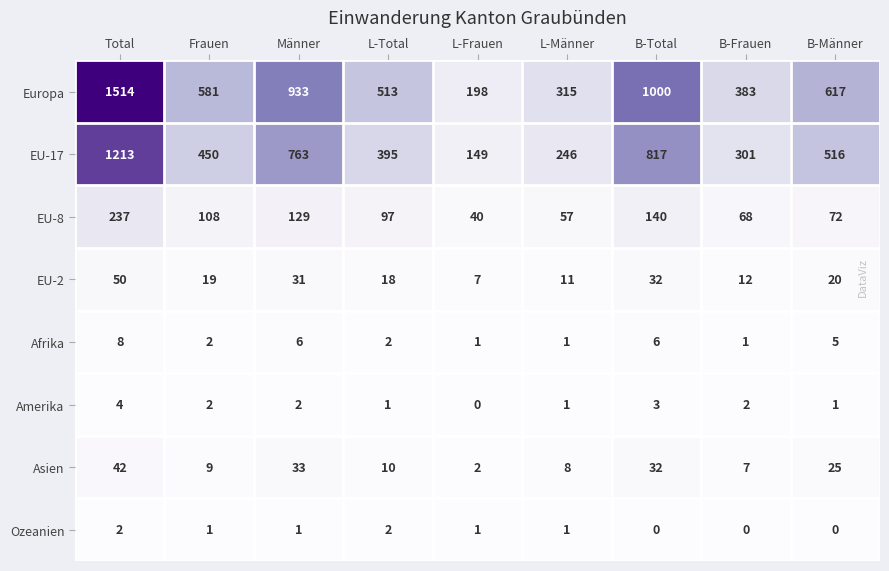

At which label is Asien closest to 22?

B-Männer